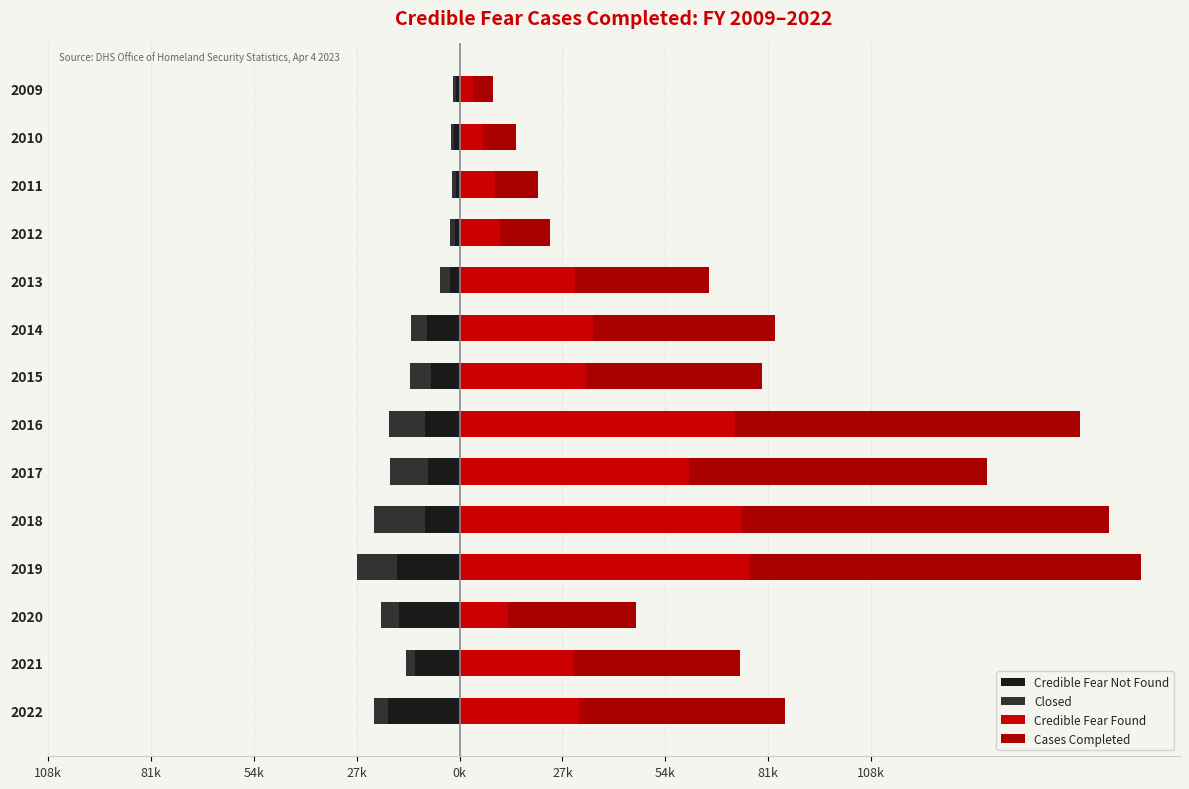

What is the sum of all Cases Completed values?

669411